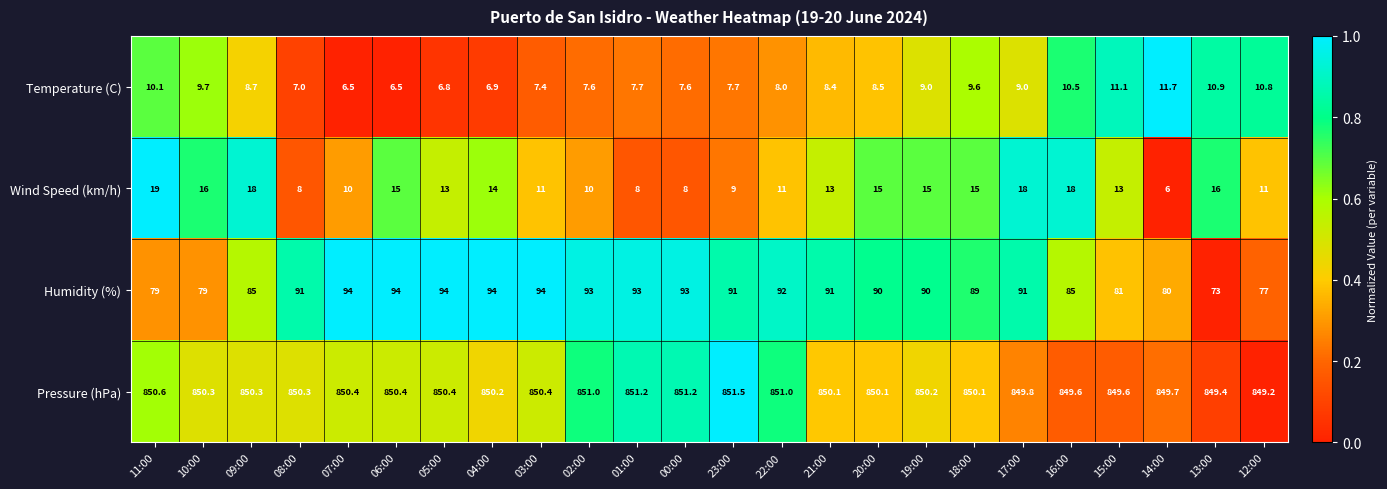

How many values in the Pressure (hPa) series exceed 850?

18